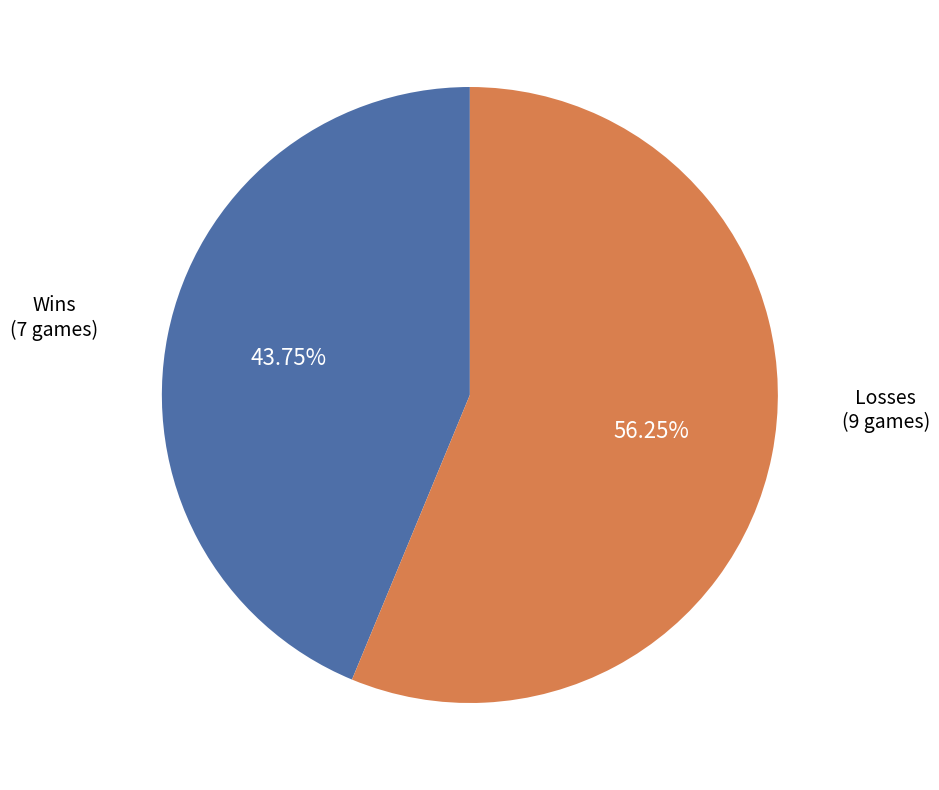

Does any single category account for the majority?

Yes